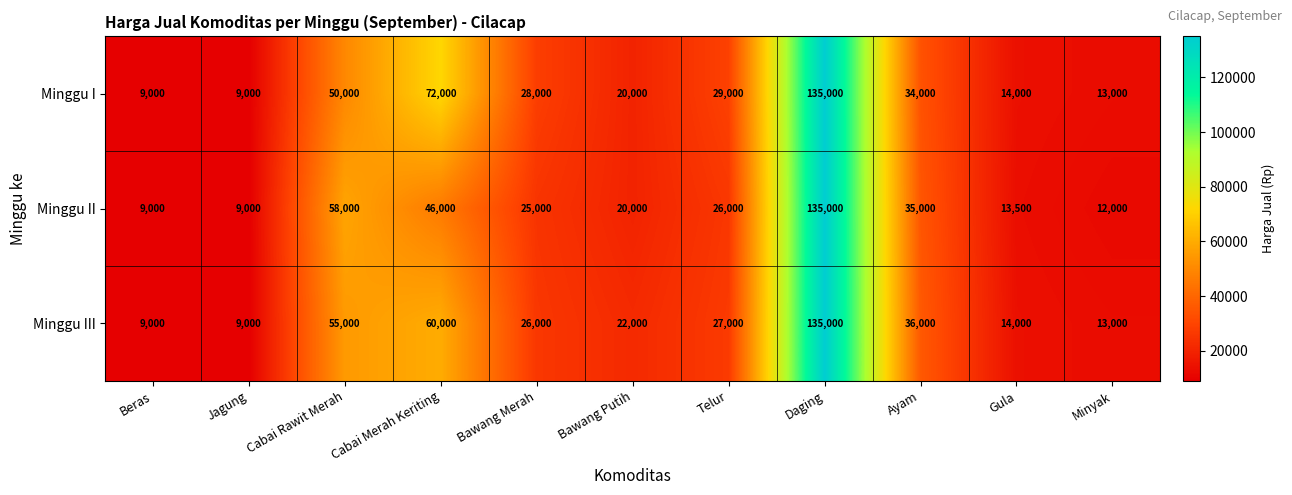

What is the total value across all series at Cabai Rawit Merah?

163000